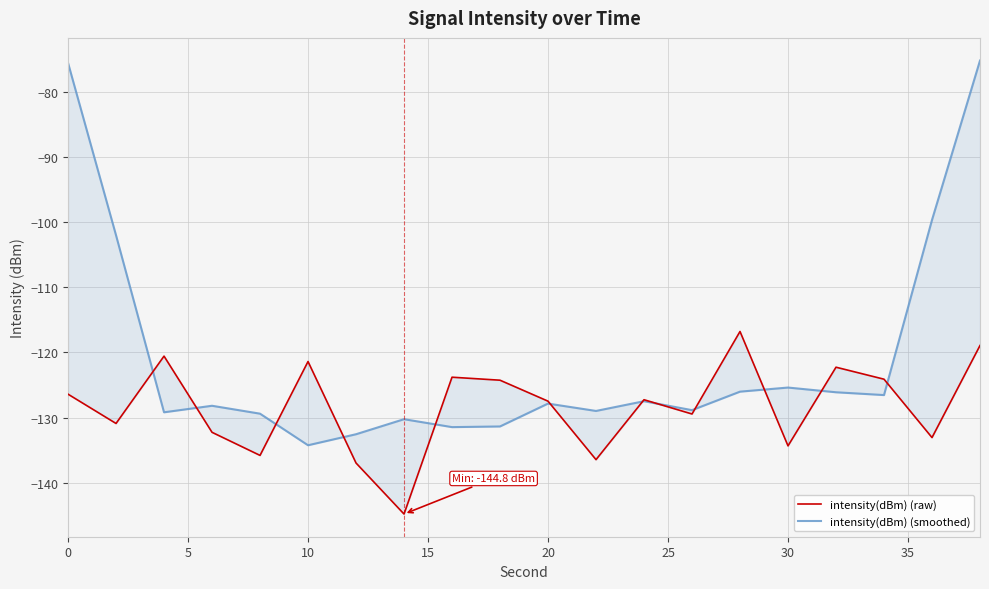

What is the highest value of the intensity(dBm) (smoothed) series?

-75.2